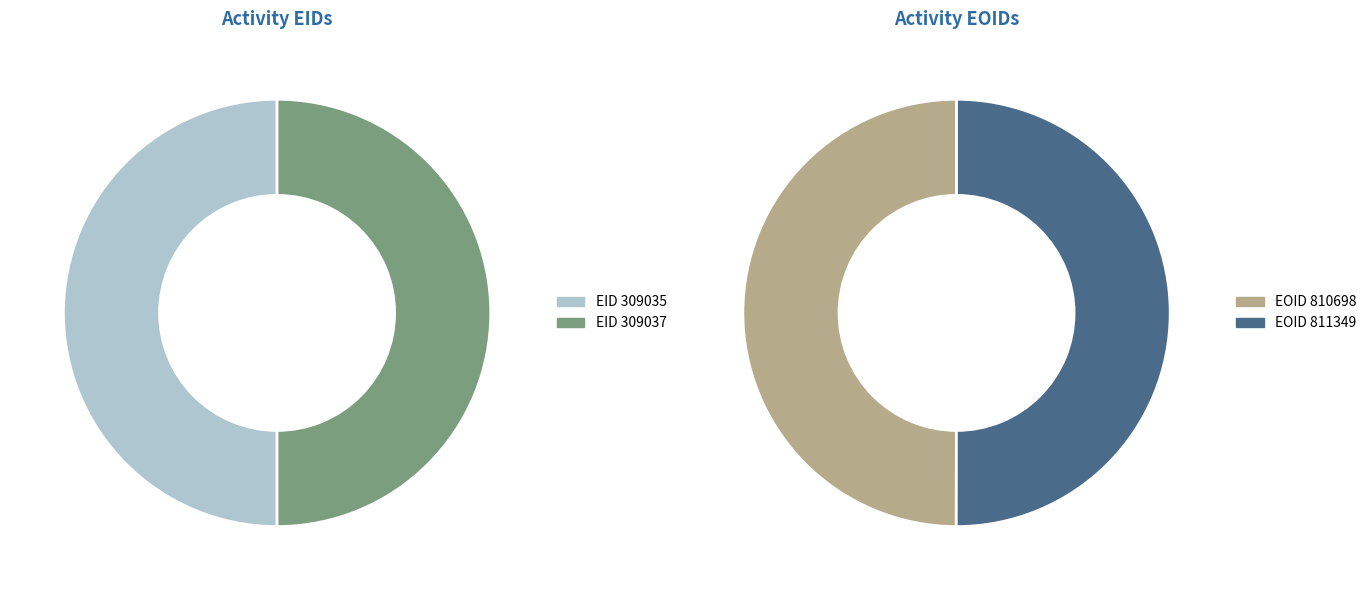

Rank the categories by value from highest to lowest.

309037, 309035